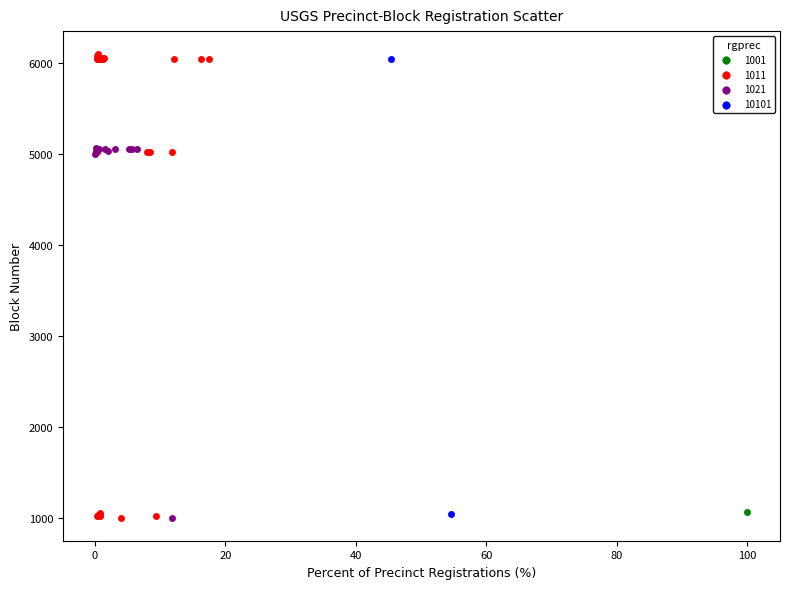

What are all the series names shown in the legend?

1001, 1011, 1021, 10101